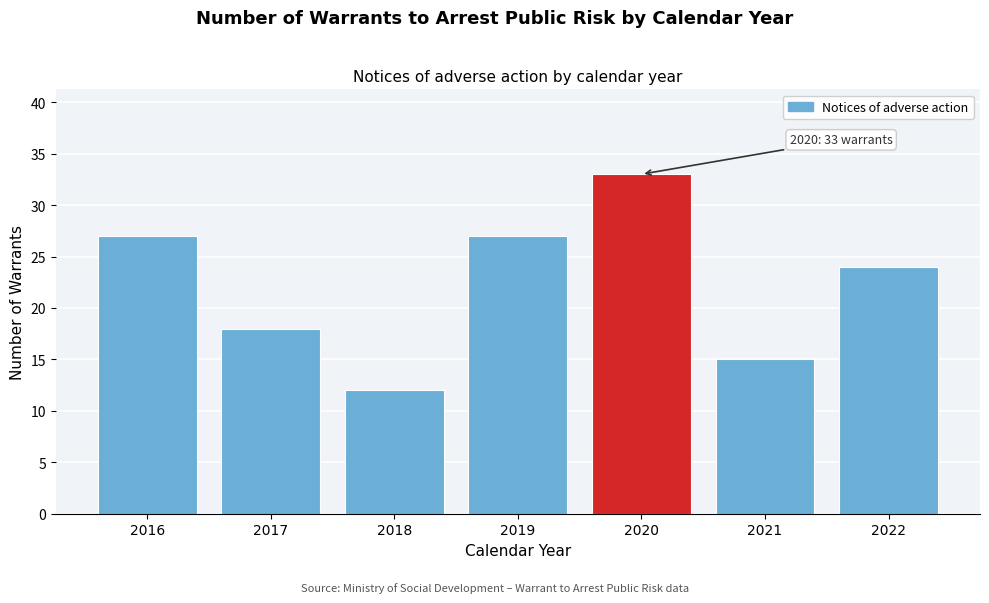

Reading left to right, transcribe all the data shown in this chart.

2016=27	2017=18	2018=12	2019=27	2020=33	2021=15	2022=24